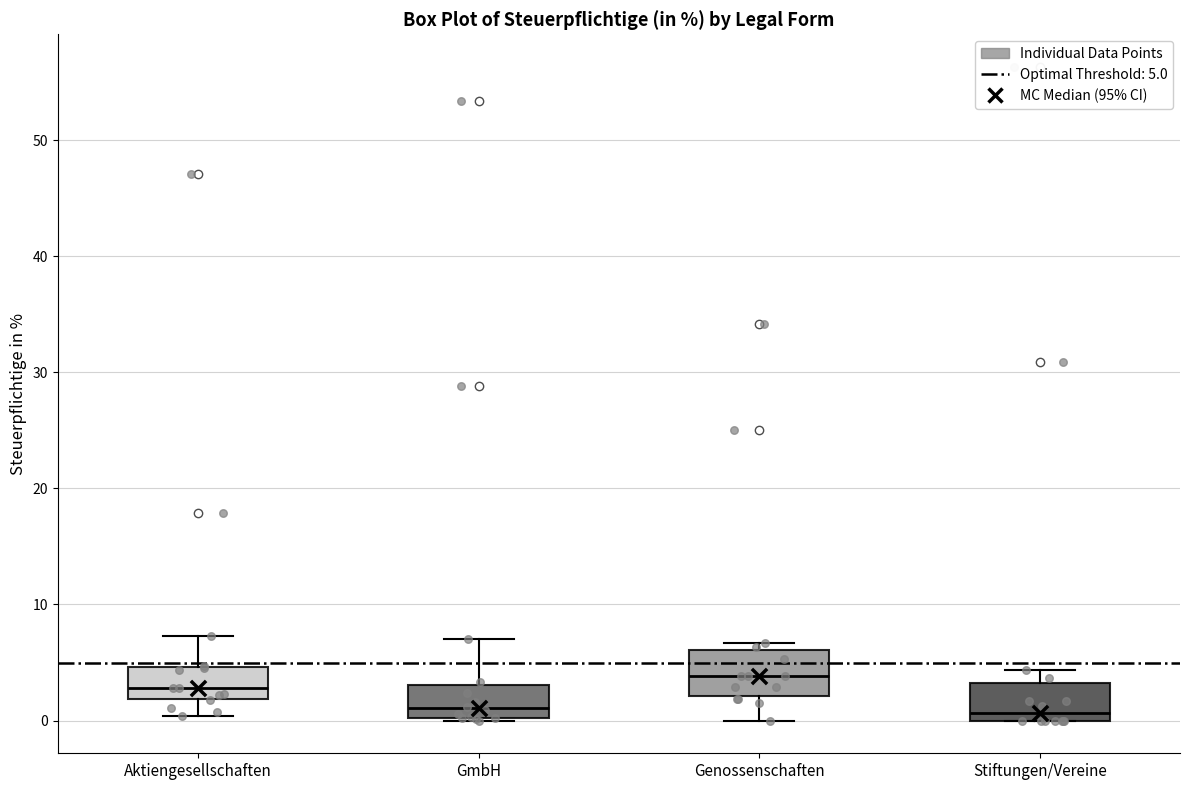

Reading left to right, read every box against the y-axis: the position of its median line, the range the box covers, and the ends of its whiskers. The values are not printed on the chart, so give them approximately, as read against the axis.

Aktiengesellschaften: median 3, box 2 to 5, whiskers 0 to 7
GmbH: median 1, box 0 to 3, whiskers 0 to 7
Genossenschaften: median 4, box 2 to 6, whiskers 0 to 7
Stiftungen/Vereine: median 1, box 0 to 3, whiskers 0 to 4